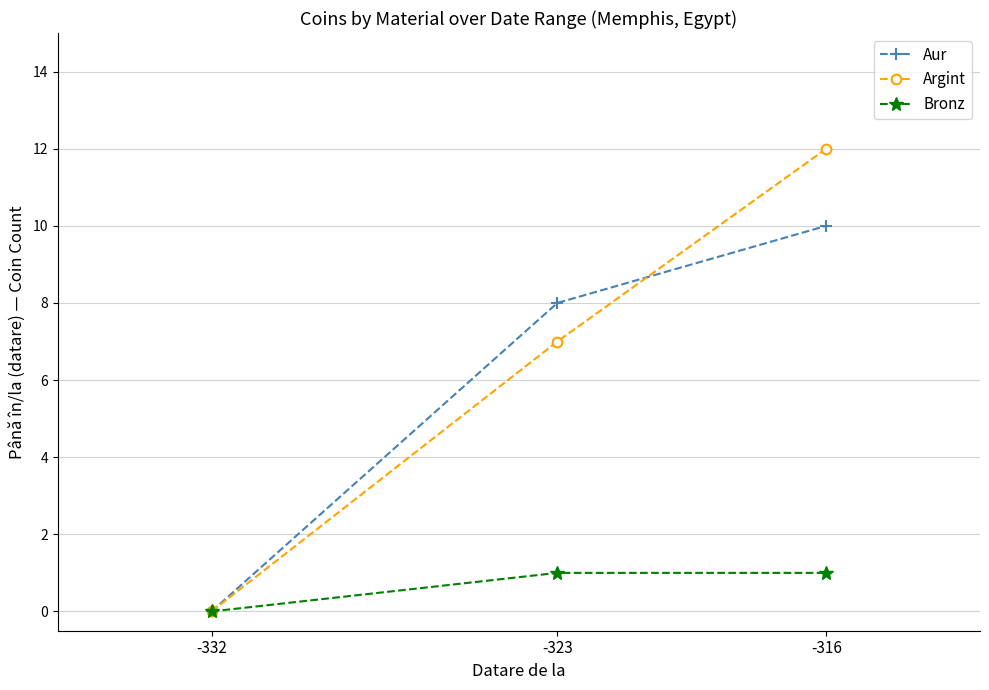

What are all the series names shown in the legend?

Aur, Argint, Bronz